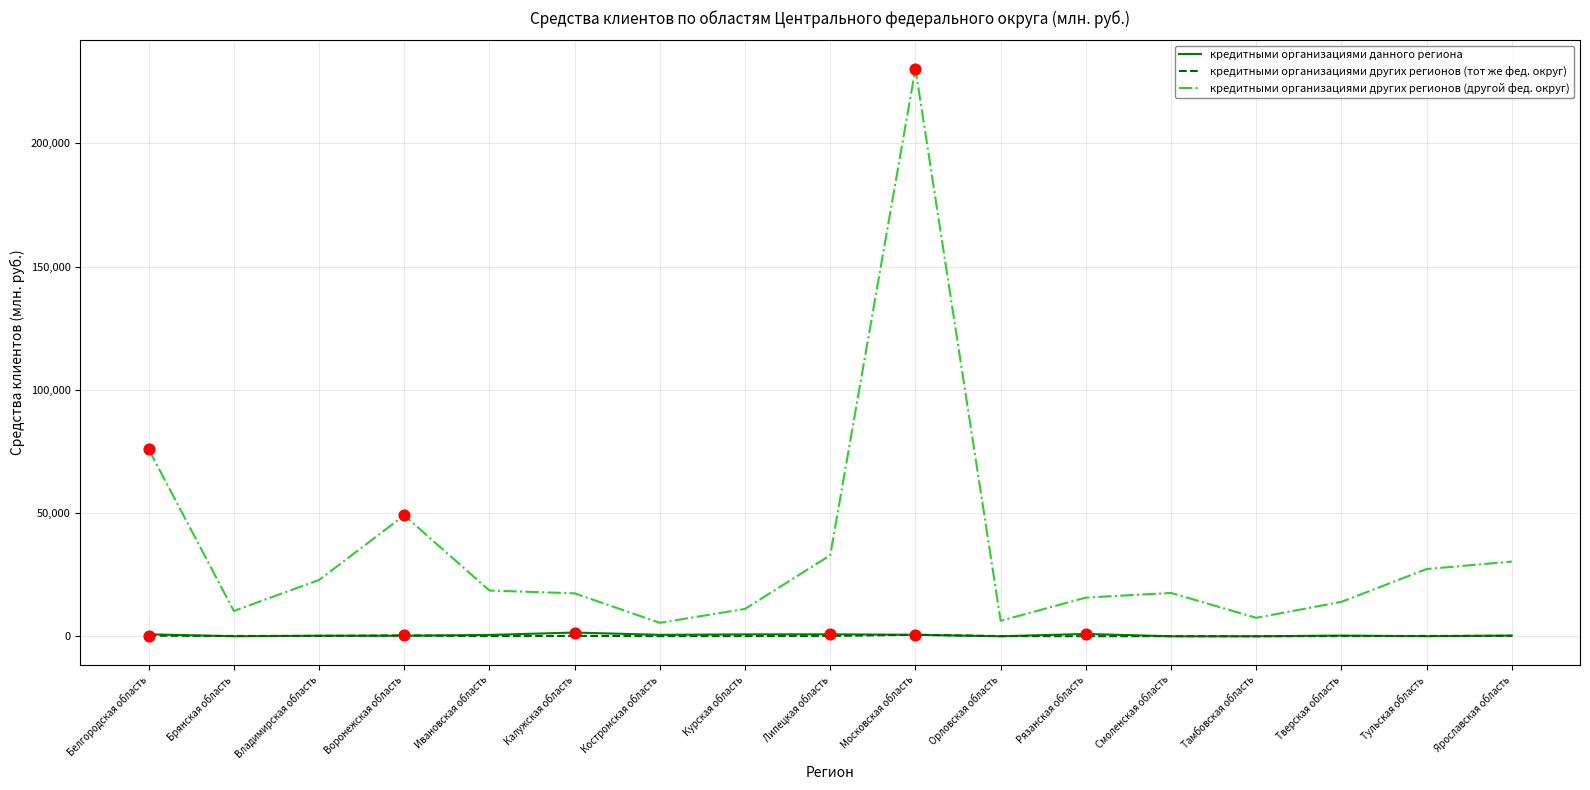

What is the total value across all series at Воронежская область?

49620